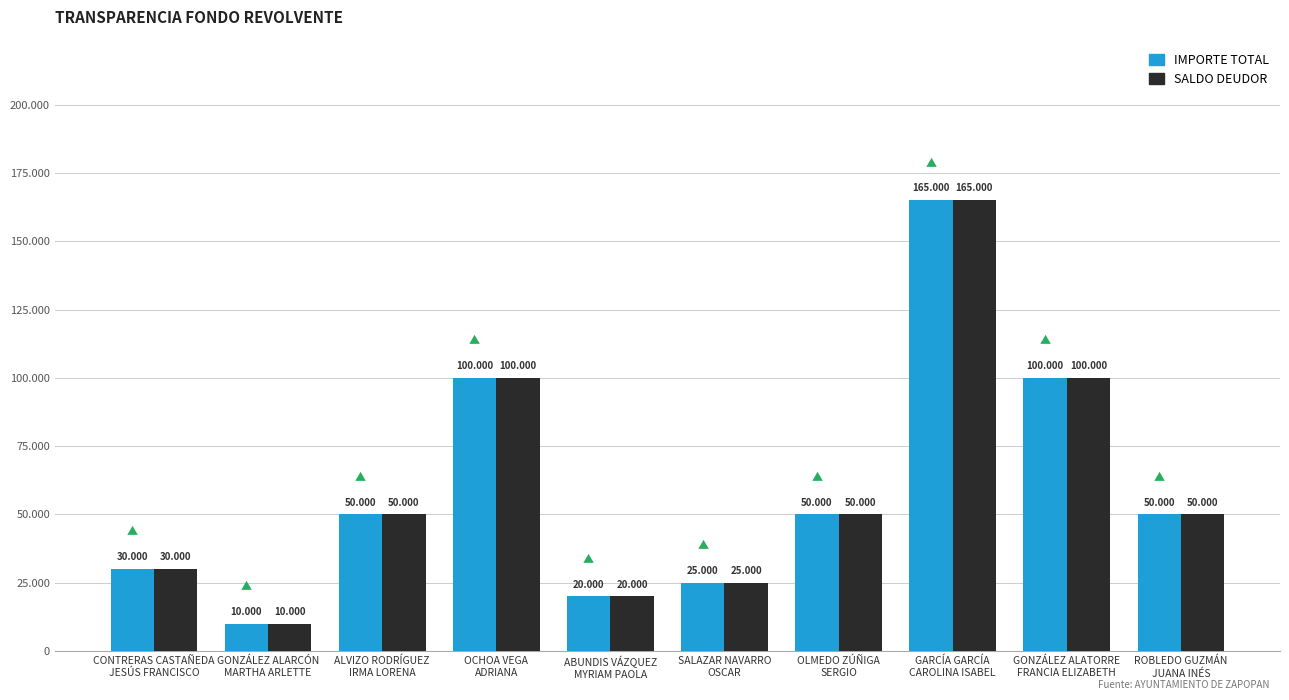

Which series has the largest range (max minus min)?

IMPORTE TOTAL